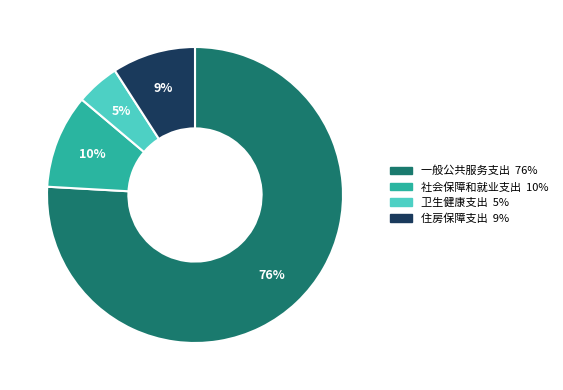

True or false: 一般公共服务支出 accounts for 81% of the total.

False